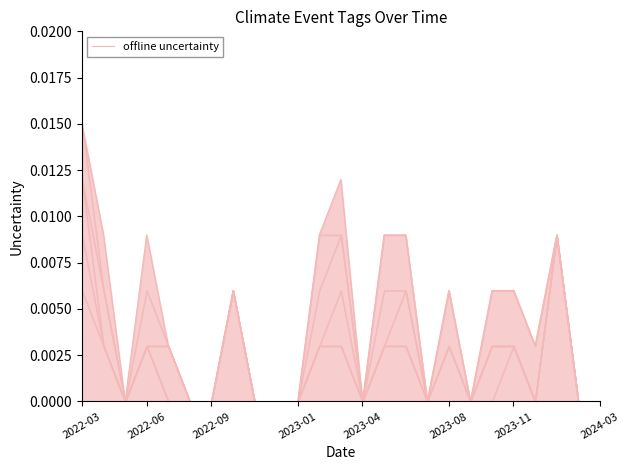

True or false: the data shows -0.0 at 16.

False